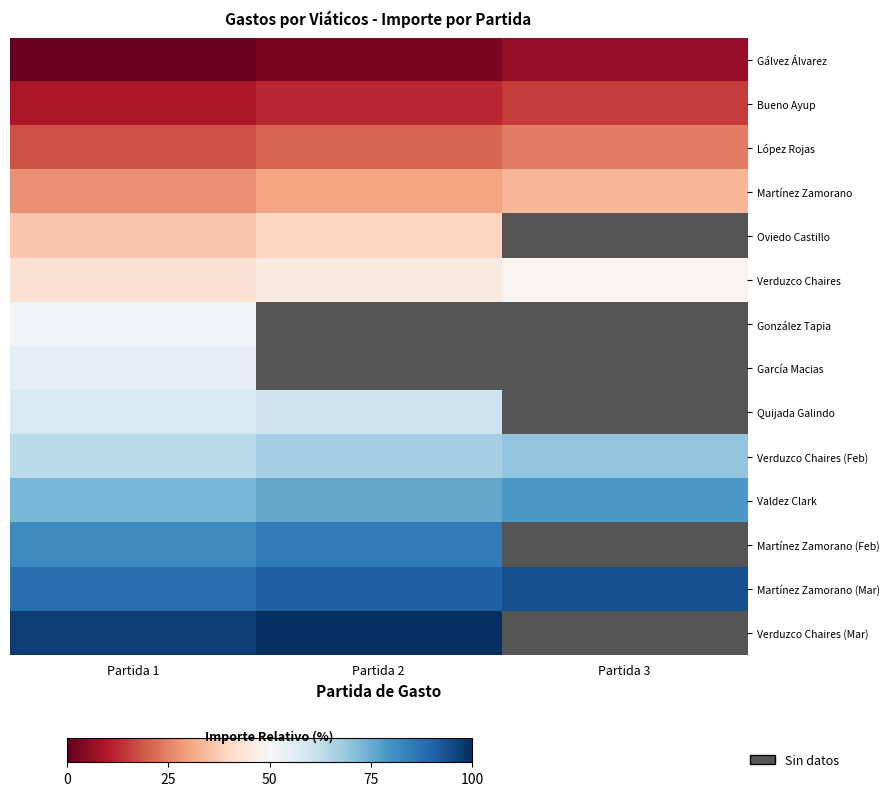

Which category has the highest value in the González Tapia series?

Partida 1